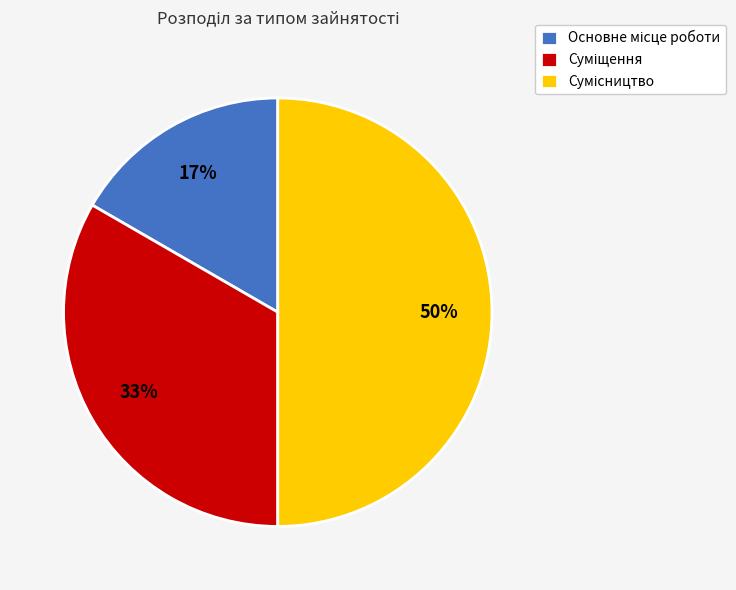

To the nearest percent, what is the difference between the largest and smallest slice percentages?

33%